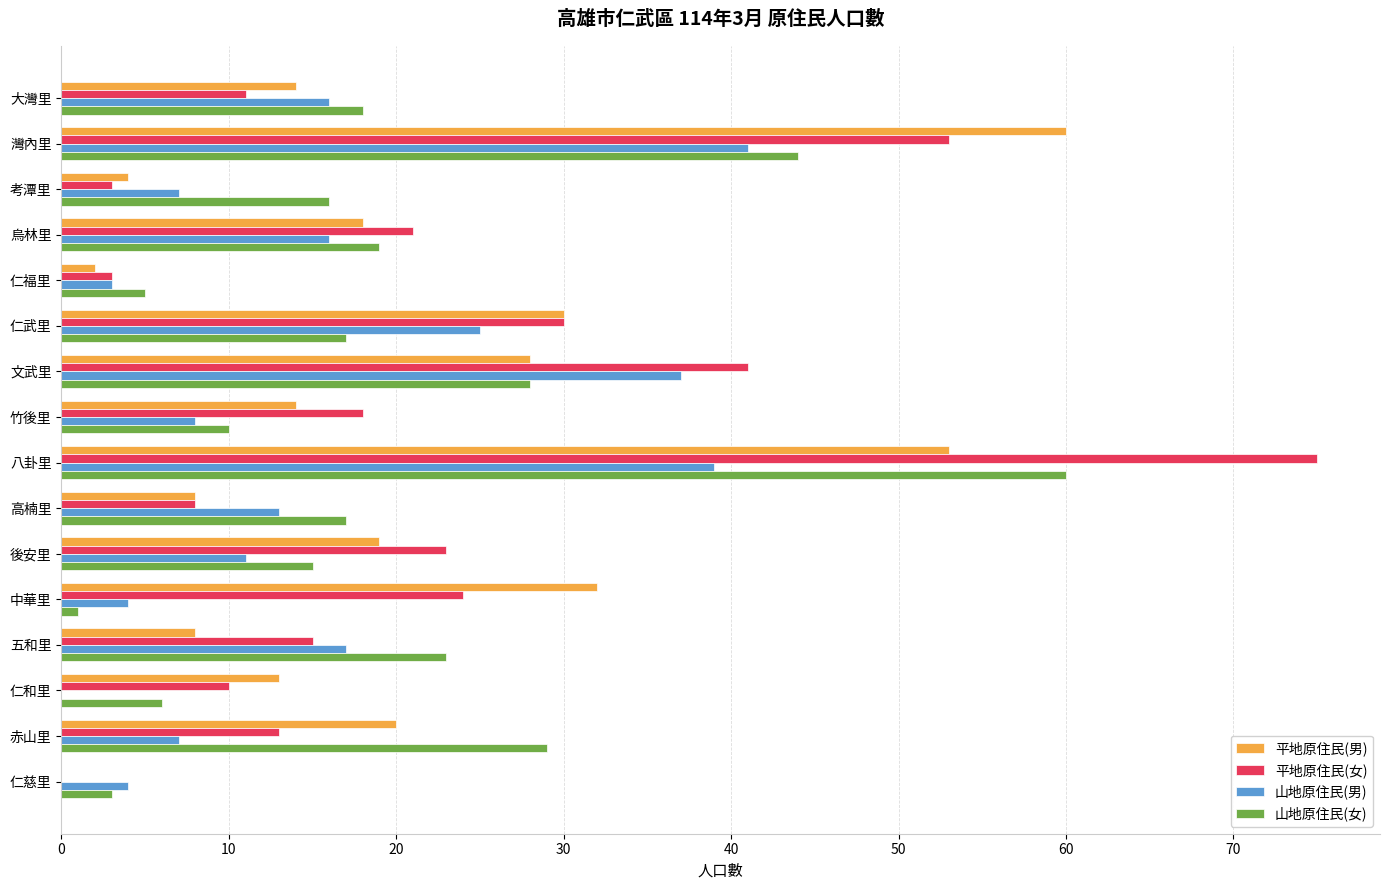

At which category does the chart reach its peak across all series?

八卦里